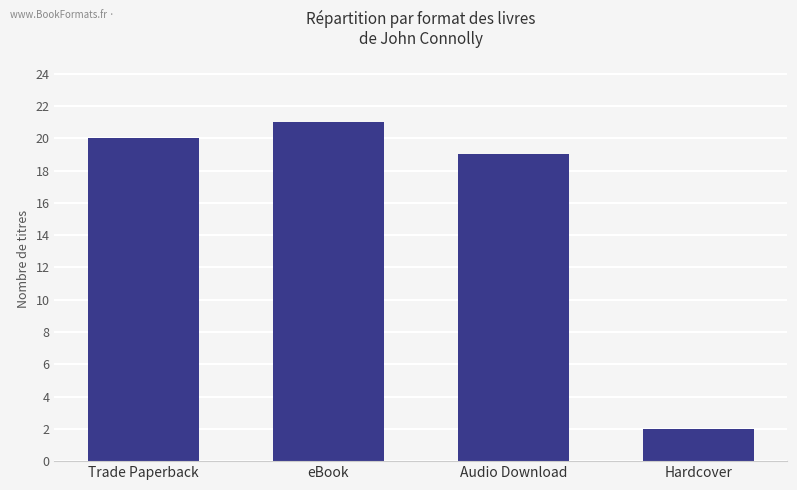

What value does the data have at Audio Download, to the nearest 10?

20